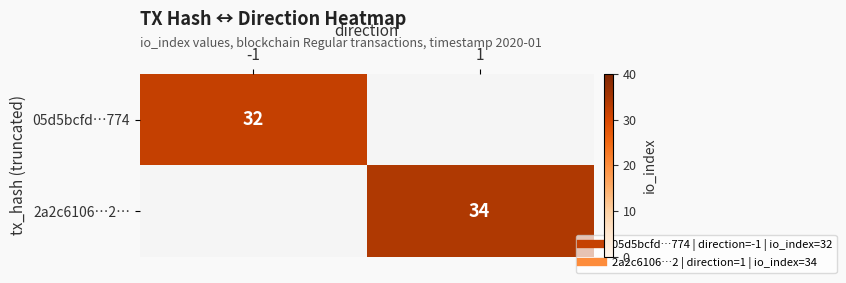

Rank the categories by 2a2c6106…2… value from highest to lowest.

-1, 1